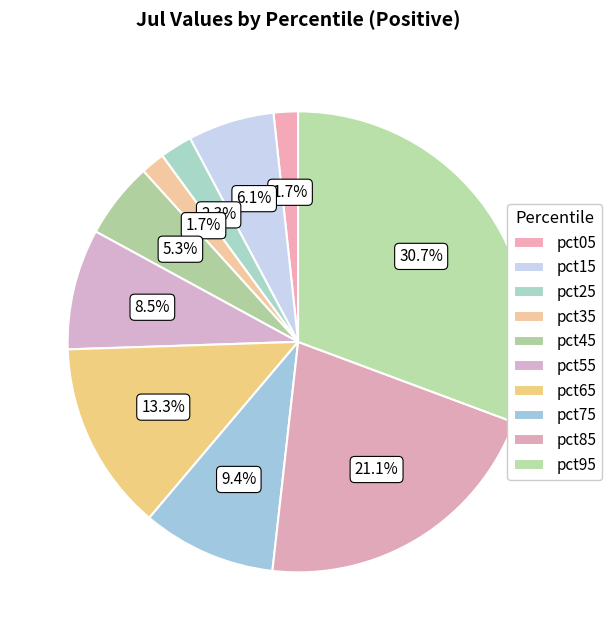

Does any single category account for the majority?

No